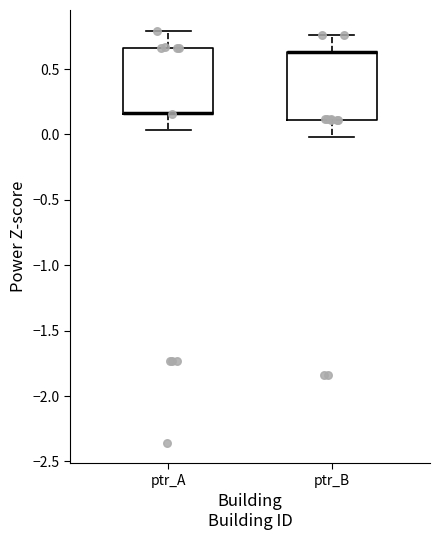

Where is the lower edge of the box for ptr_A on the y-axis? The values are not printed on the chart, so give them approximately, as read against the axis.

0.15